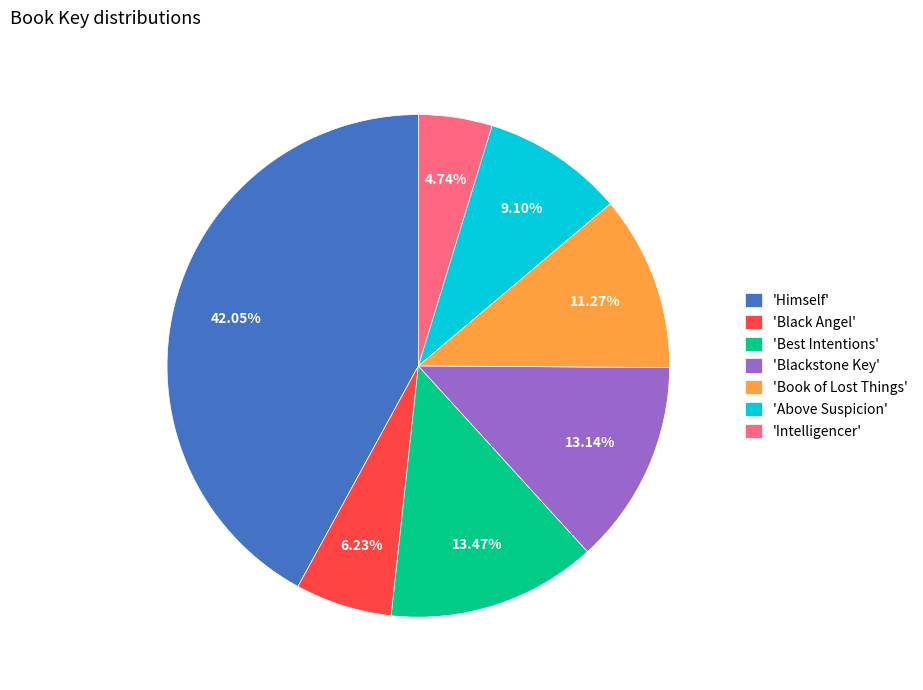

What is the ratio of the value at 'Himself' to the value at 'Intelligencer'?

8.9